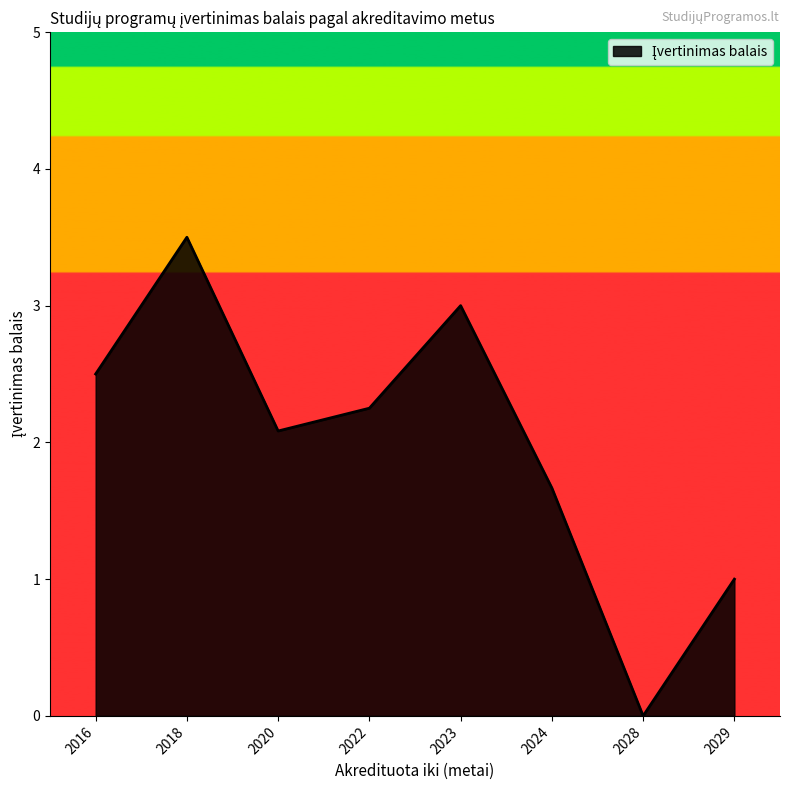

Does the chart display data point markers on the line(s)?

No